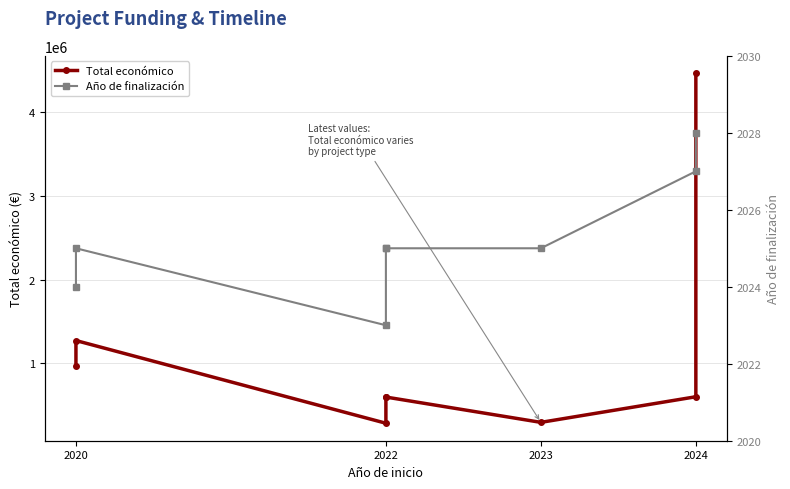

How many data points in Total económico are above 599960?

3